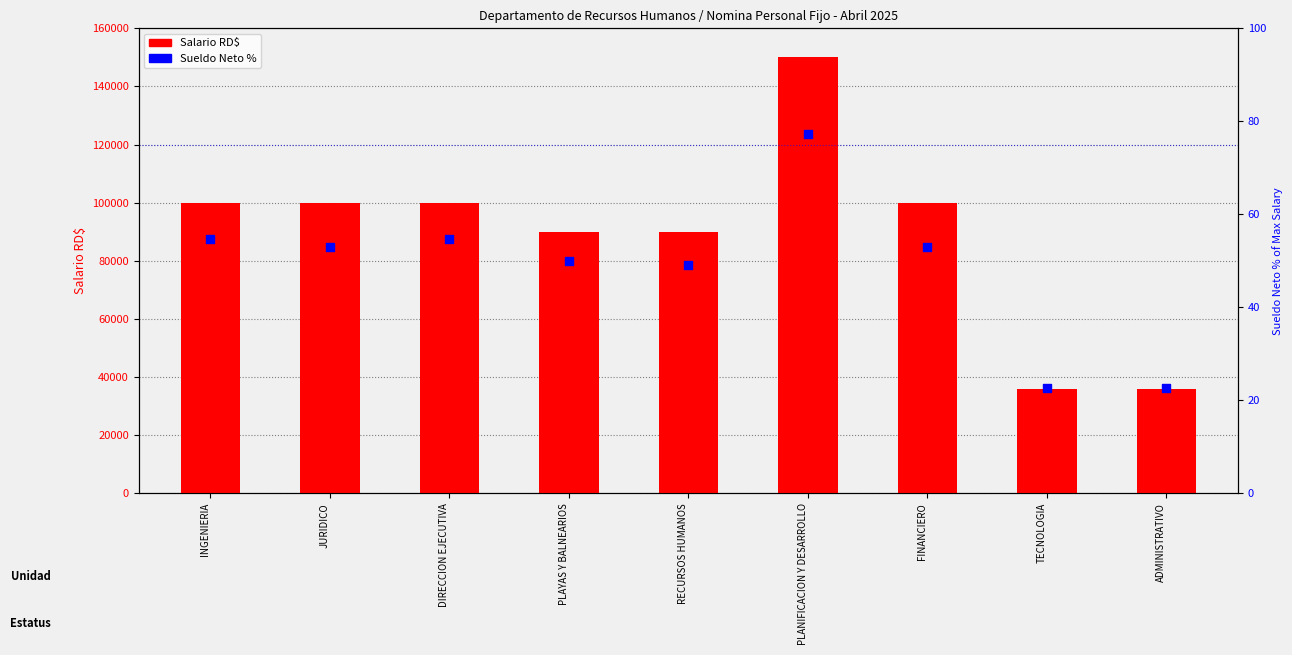

Which series has the largest Y range (max minus min)?

Salario RD$